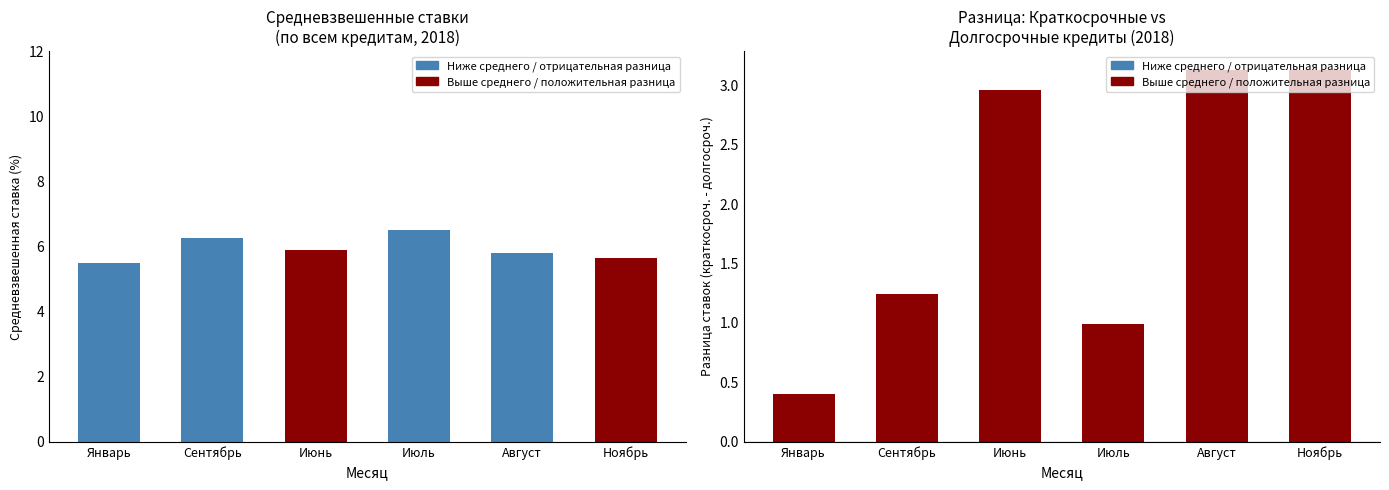

How many series are shown in this chart?

2